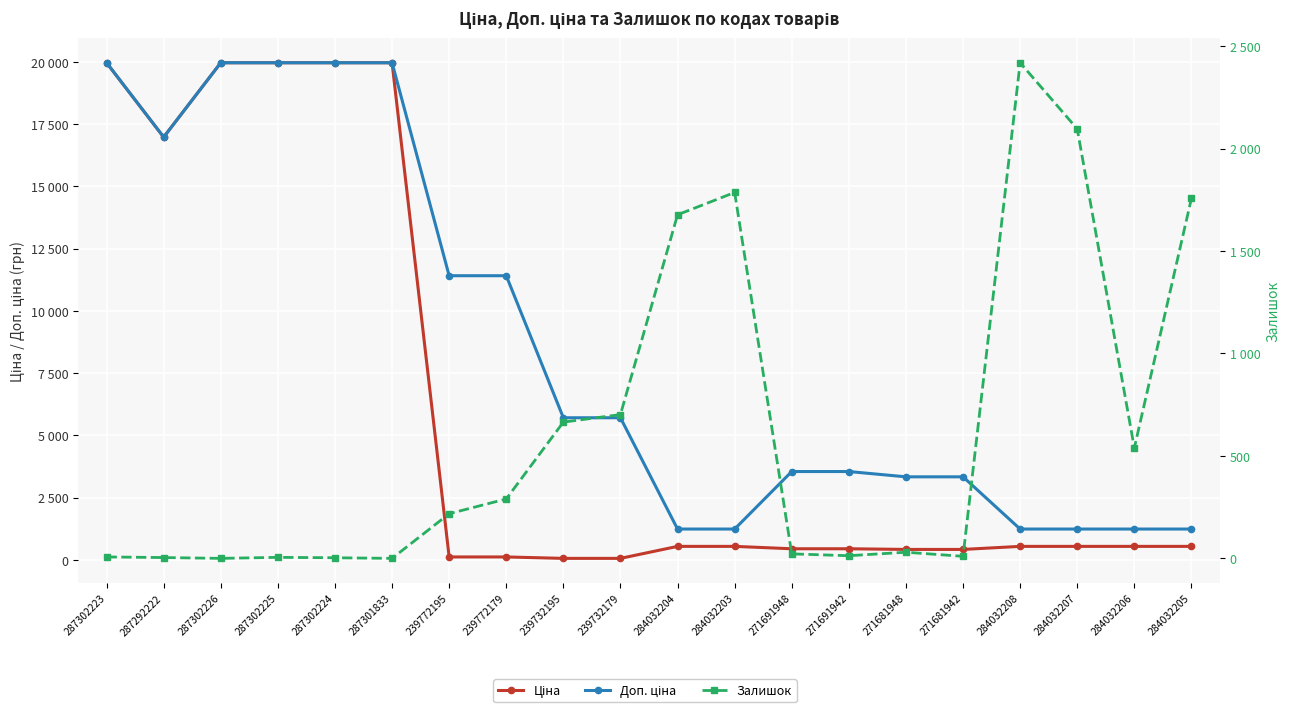

Rank the categories by Залишок value from lowest to highest.

287302226, 287301833, 287302224, 287292222, 287302225, 287302223, 271681942, 271691942, 271691948, 271681948, 239772195, 239772179, 284032206, 239732195, 239732179, 284032204, 284032205, 284032203, 284032207, 284032208